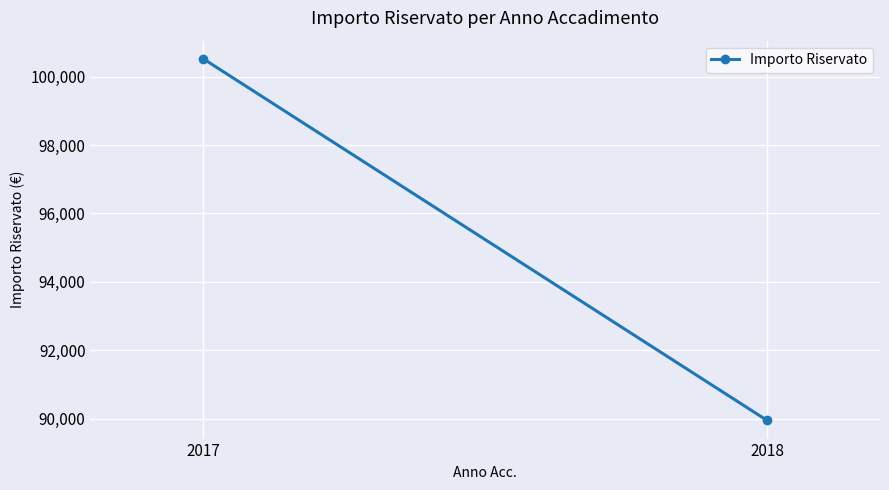

How many lines are shown in the chart?

1